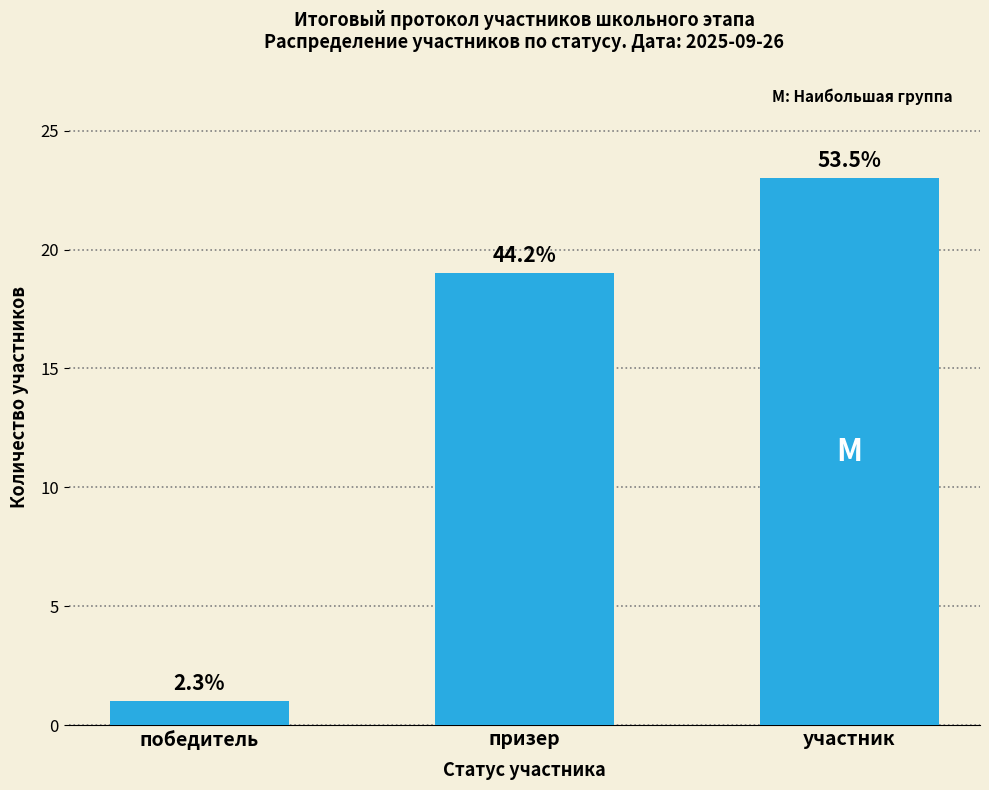

The value at призер is 11. True or false?

False